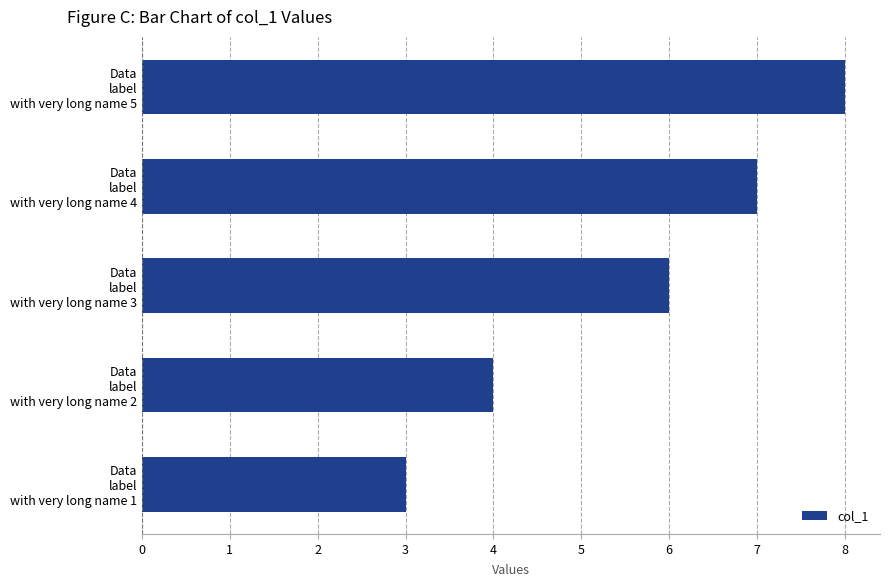

List the labels in order of value, smallest first.

Data
label
with very long name 1, Data
label
with very long name 2, Data
label
with very long name 3, Data
label
with very long name 4, Data
label
with very long name 5